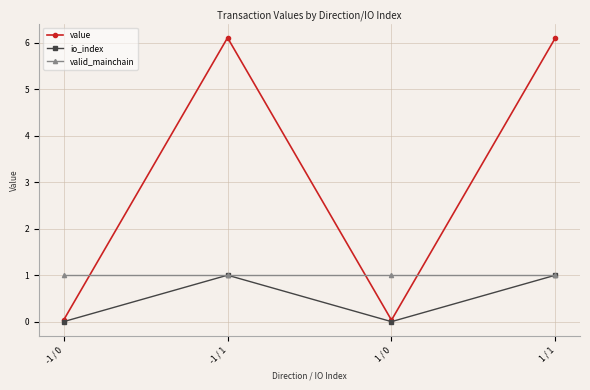

What is the maximum value for io_index?

1.0